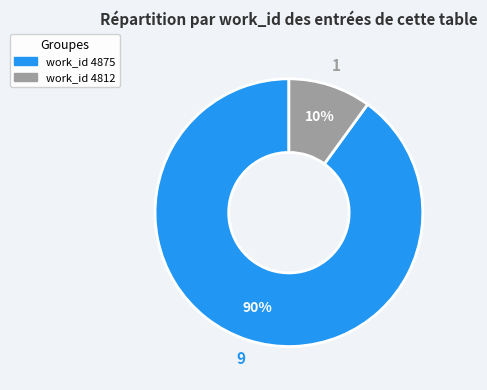

To the nearest percent, what is the difference between the work_id 4875 and work_id 4812 slice percentages?

80%